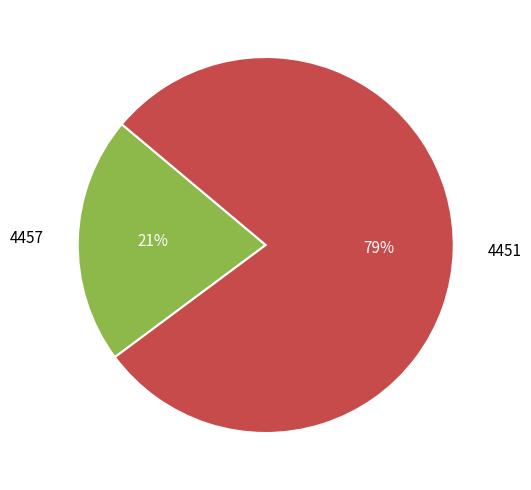

Count the number of slices in the pie.

2